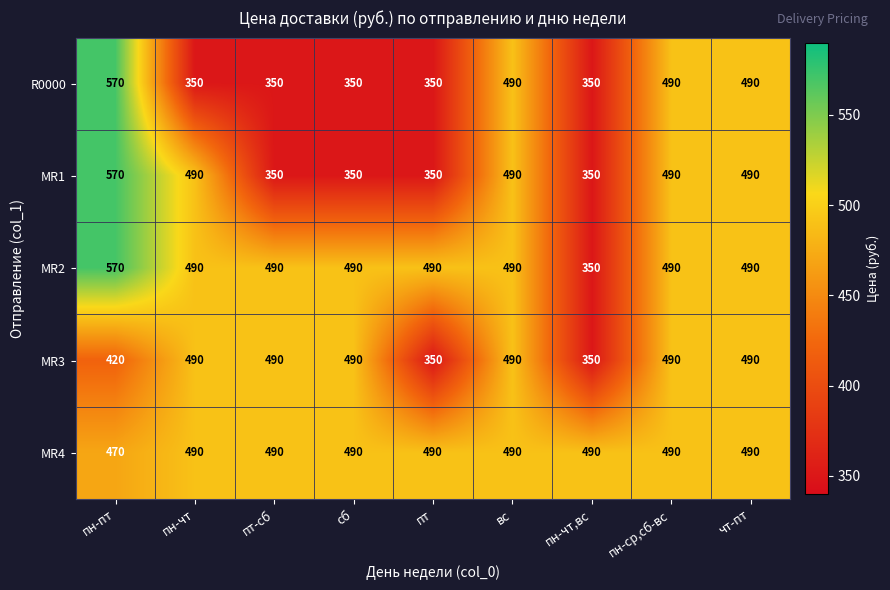

Is the value of R0000 at сб greater than the value of MR1 at пн-пт?

No